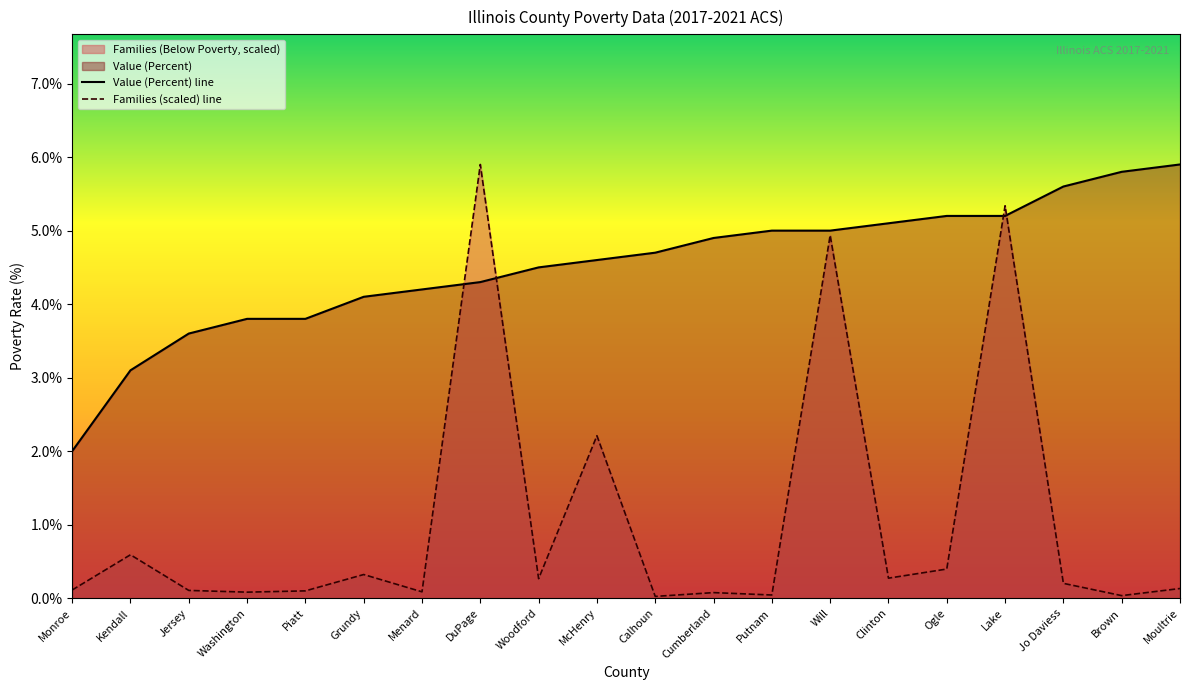

At which category is the sum across all series the highest?

Lake